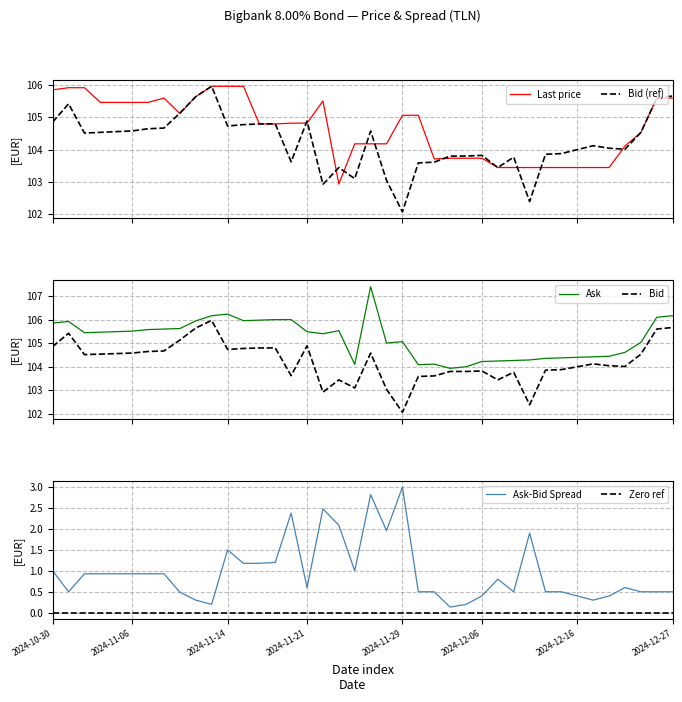

Reading left to right, extract all data points from this chart.

Last price: 105.9	105.9	105.9	105.5	105.5	105.5	105.5	105.6	105.1	105.6	106.0	106.0	106.0	104.8	104.8	104.8	104.8	105.5	102.9	104.2	104.2	104.2	105.1	105.1	103.7	103.7	103.7	103.7	103.4	103.4	103.4	103.4	103.4	103.4	103.4	103.4	104.1	104.5	105.6	105.6
Bid (ref): 104.9	105.4	104.5	104.5	104.6	104.6	104.6	104.7	105.1	105.6	106.0	104.7	104.8	104.8	104.8	103.6	104.9	102.9	103.4	103.1	104.6	103.0	102.1	103.6	103.6	103.8	103.8	103.8	103.4	103.8	102.4	103.9	103.9	104.0	104.1	104.0	104.0	104.5	105.6	105.7
Ask: 105.9	105.9	105.4	105.5	105.5	105.5	105.6	105.6	105.6	105.9	106.2	106.2	106.0	106.0	106.0	106.0	105.5	105.4	105.5	104.1	107.4	105.0	105.1	104.1	104.1	103.9	104.0	104.2	104.2	104.3	104.3	104.4	104.4	104.4	104.4	104.4	104.6	105.0	106.1	106.2
Bid: 104.9	105.4	104.5	104.5	104.6	104.6	104.6	104.7	105.1	105.6	106.0	104.7	104.8	104.8	104.8	103.6	104.9	102.9	103.4	103.1	104.6	103.0	102.1	103.6	103.6	103.8	103.8	103.8	103.4	103.8	102.4	103.9	103.9	104.0	104.1	104.0	104.0	104.5	105.6	105.7
Ask-Bid Spread: 1.0	0.5	0.9	0.9	0.9	0.9	0.9	0.9	0.5	0.3	0.2	1.5	1.2	1.2	1.2	2.4	0.6	2.5	2.1	1.0	2.8	2.0	3.0	0.5	0.5	0.1	0.2	0.4	0.8	0.5	1.9	0.5	0.5	0.4	0.3	0.4	0.6	0.5	0.5	0.5
Zero ref: 0.0	0.0	0.0	0.0	0.0	0.0	0.0	0.0	0.0	0.0	0.0	0.0	0.0	0.0	0.0	0.0	0.0	0.0	0.0	0.0	0.0	0.0	0.0	0.0	0.0	0.0	0.0	0.0	0.0	0.0	0.0	0.0	0.0	0.0	0.0	0.0	0.0	0.0	0.0	0.0